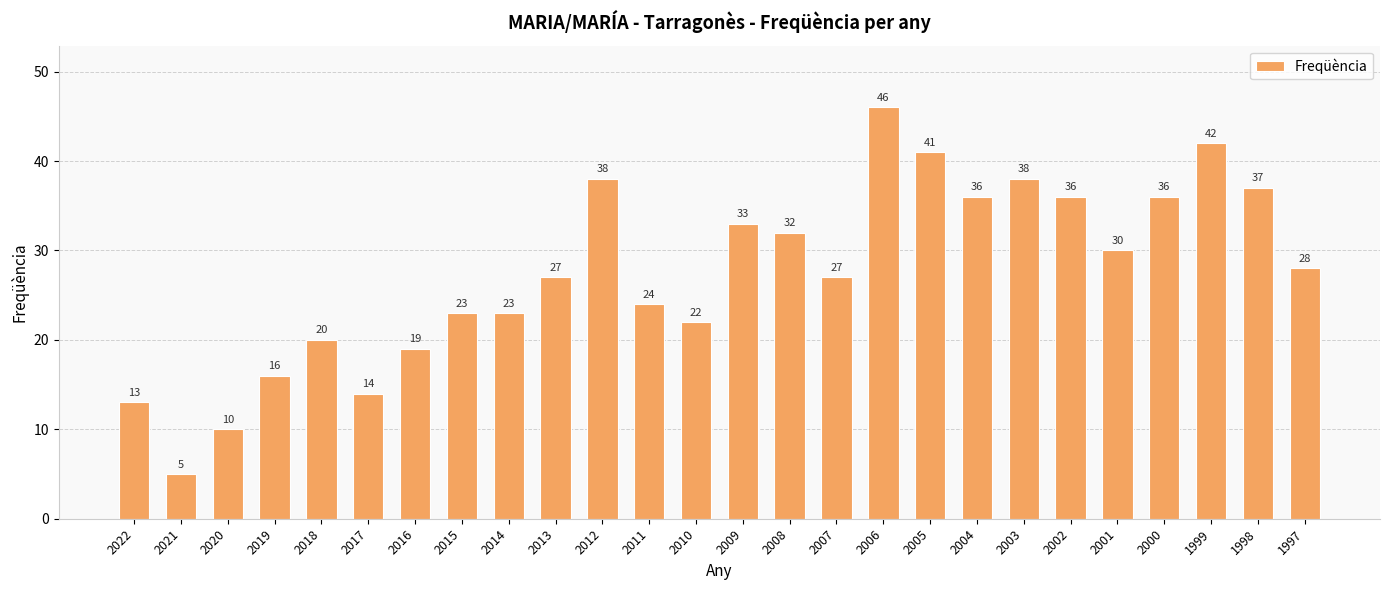

Which has a higher value, 1998 or 2018?

1998